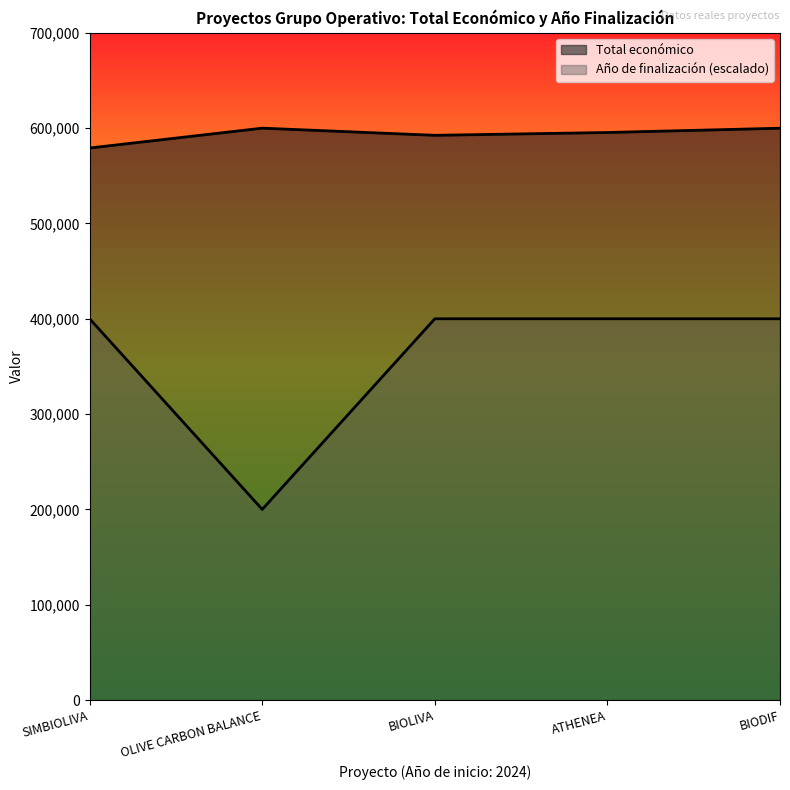

Which series has the largest total across all categories?

Total económico